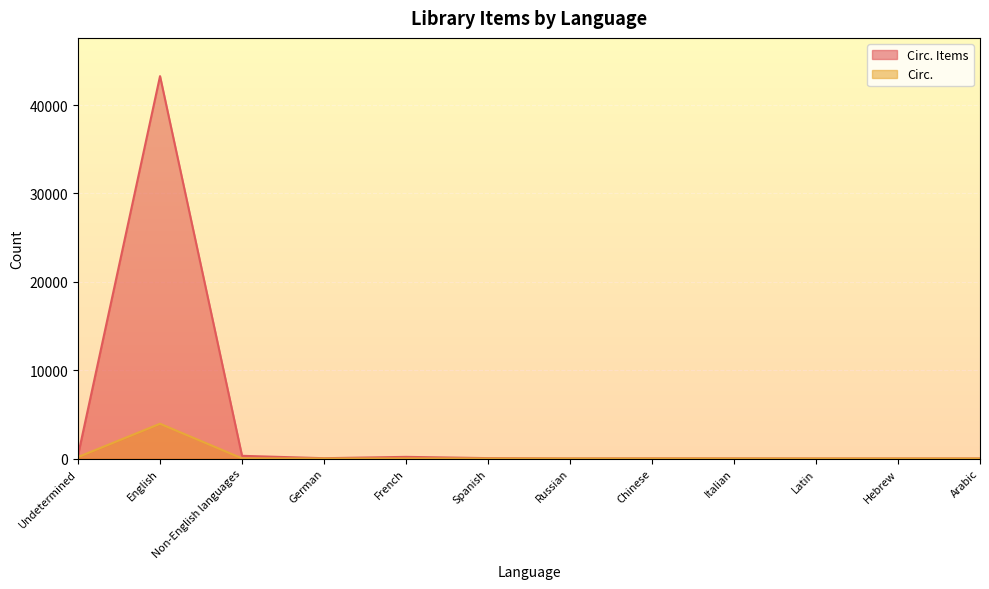

What is the total value across all series at Chinese?

16